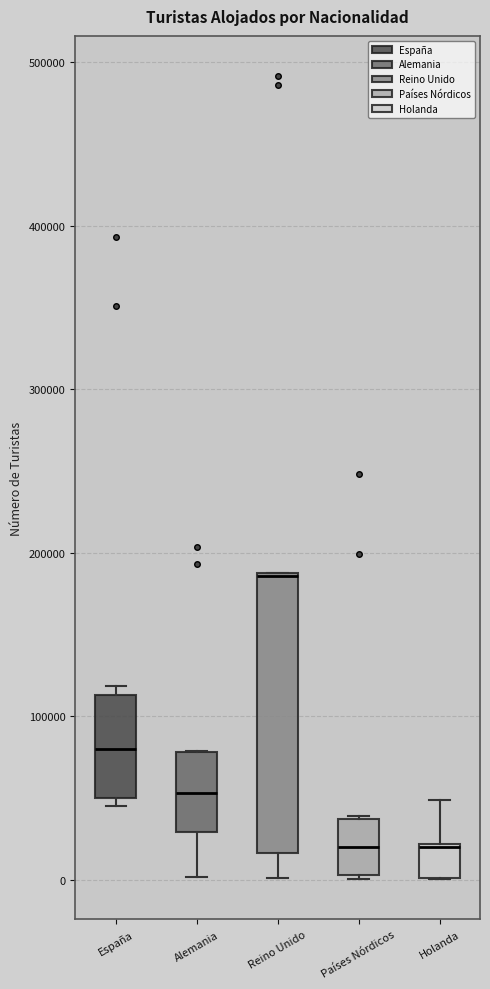

Comparing the boxes themselves (not the whiskers), which one is the tallest?

Reino Unido